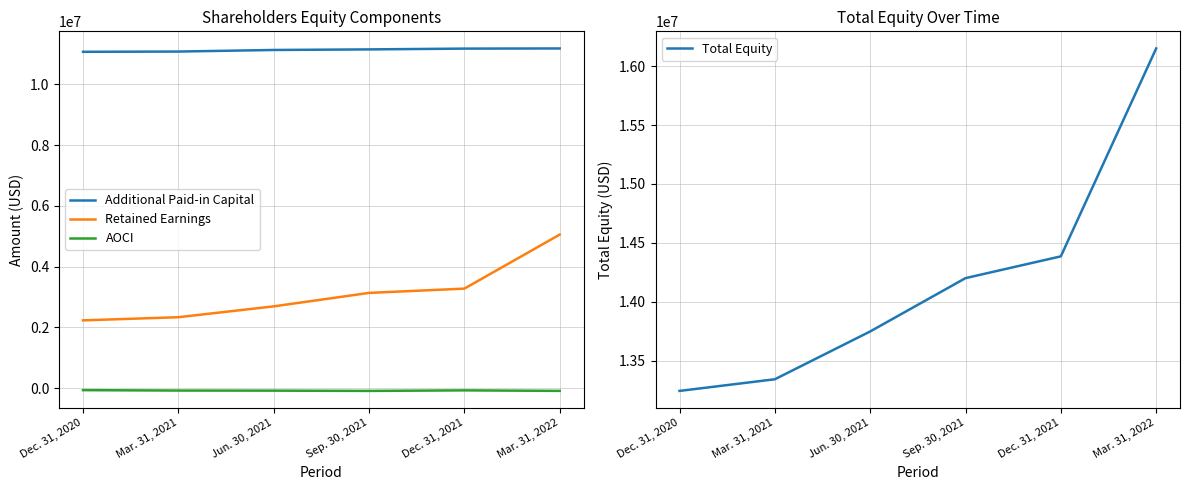

At which category is the sum across all series the highest?

Mar. 31, 2022